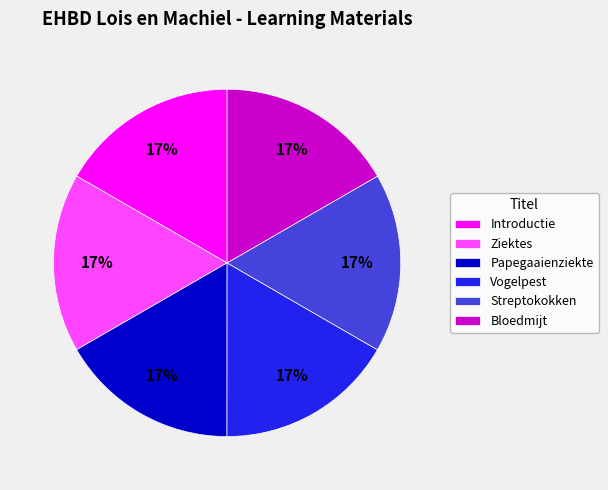

Does any single category account for the majority?

No